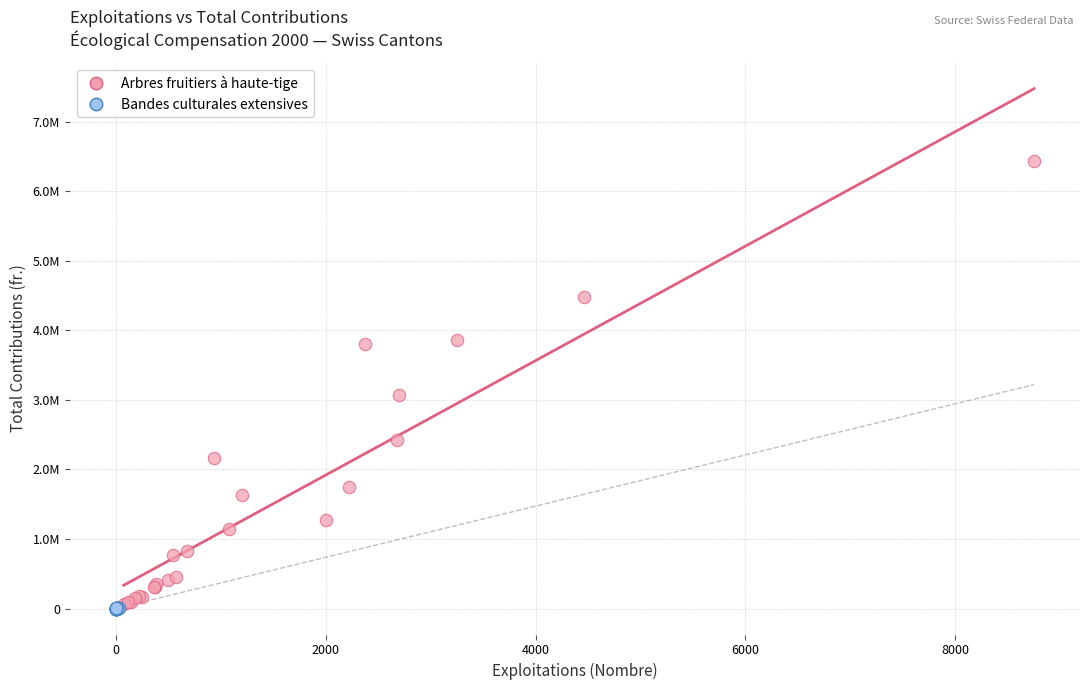

Which series reaches the maximum Y coordinate?

Arbres fruitiers à haute-tige